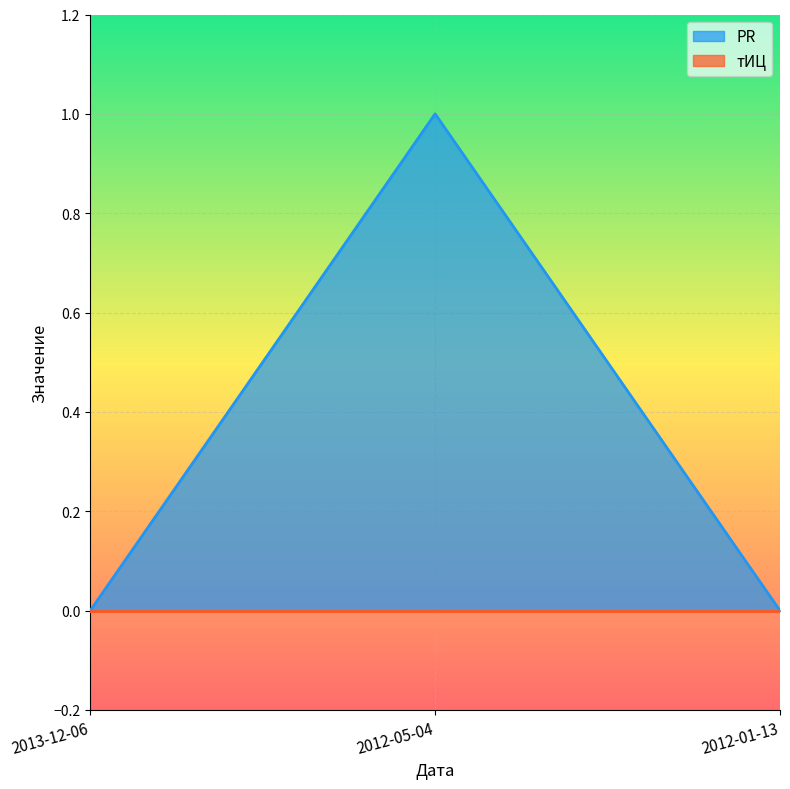

Which category has the lowest value across all series?

2013-12-06